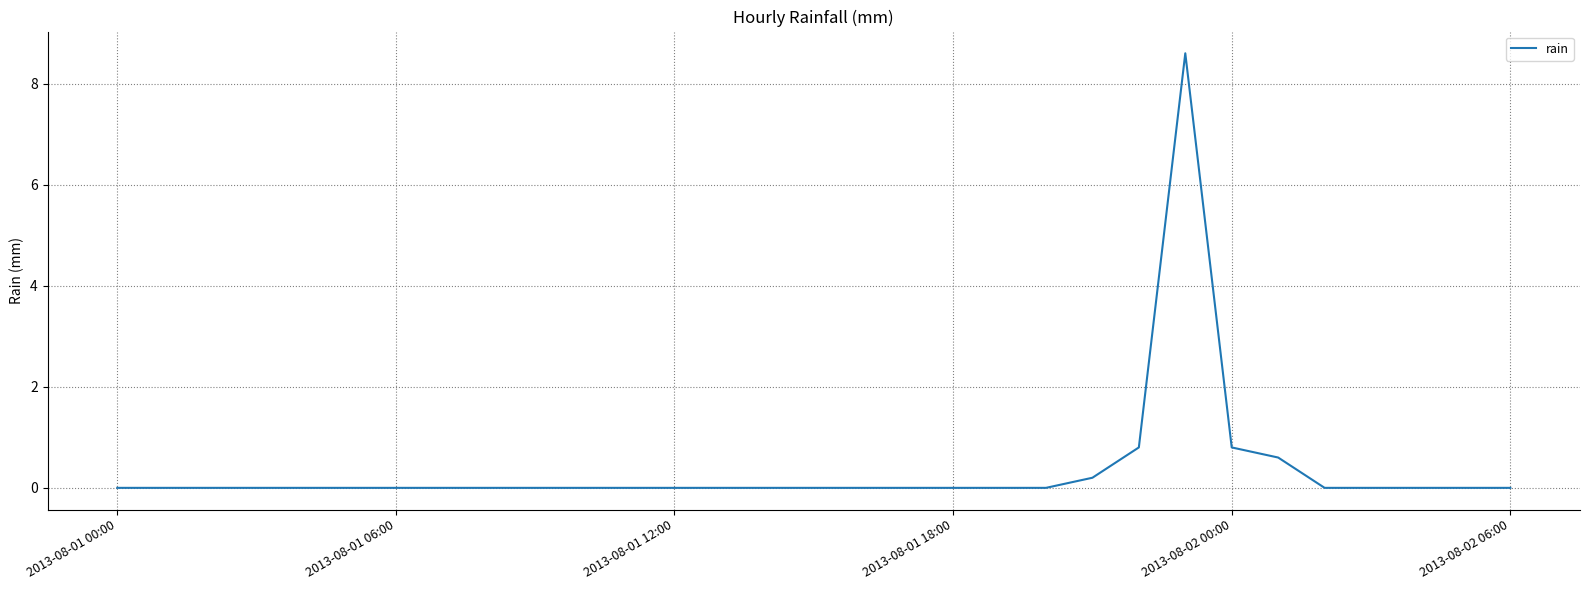

Reading left to right, list all the values displayed in this chart.

0.0	0.0	0.0	0.0	0.0	0.0	0.0	0.0	0.0	0.0	0.0	0.0	0.0	0.0	0.0	0.0	0.0	0.0	0.0	0.0	0.0	0.2	0.8	8.6	0.8	0.6	0.0	0.0	0.0	0.0	0.0